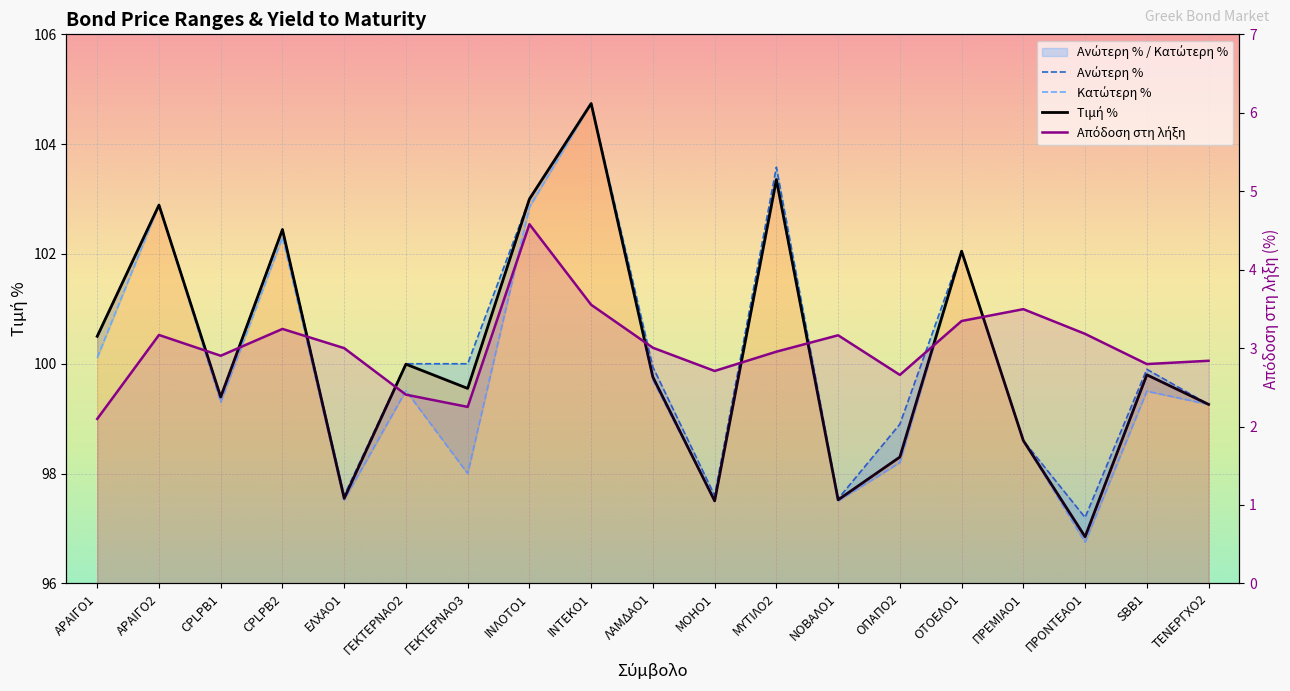

Which series has the largest range (max minus min)?

Κατώτερη %